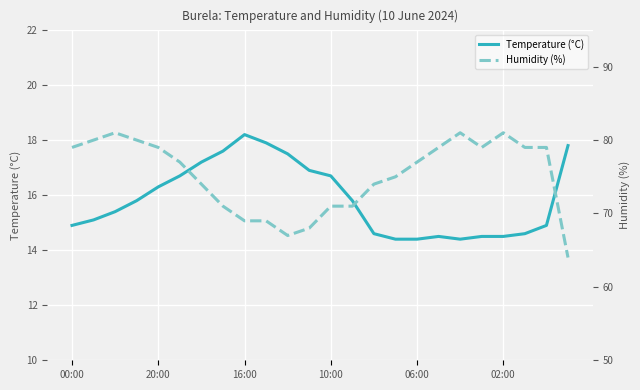

At which label does Temperature (°C) reach its peak?

16:00